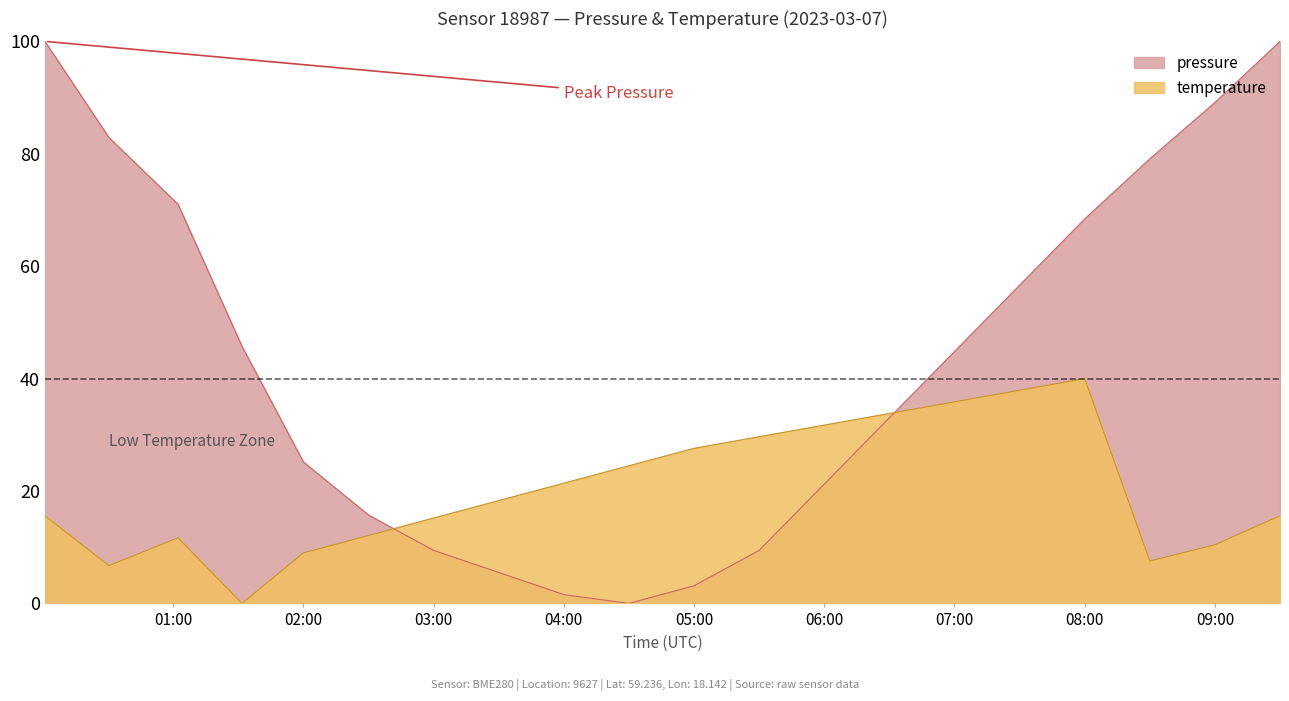

How many interior local valleys (lower than both neighbors) does the data have?

1